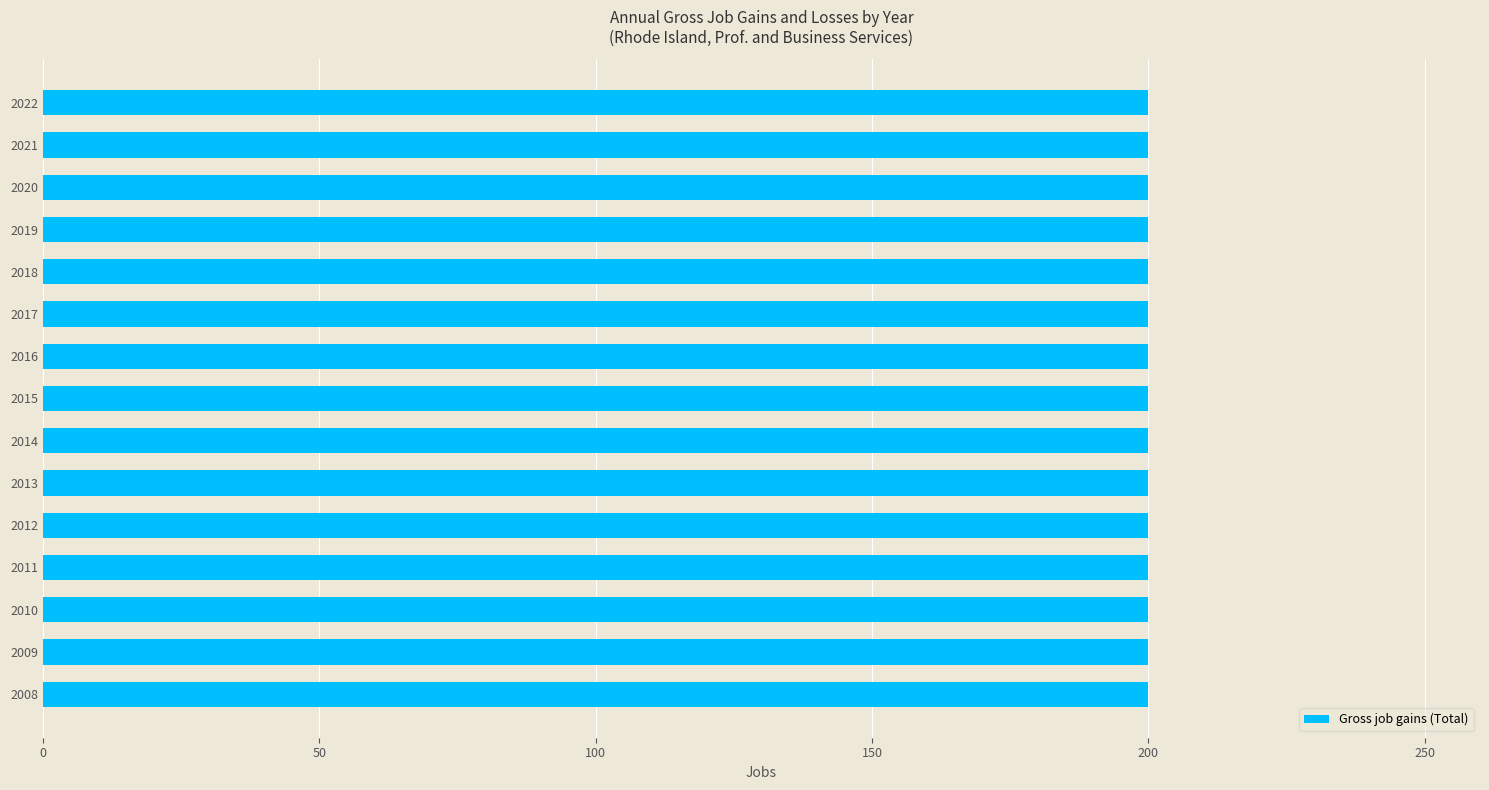

Where is Gross job gains (Total) nearest to the value 200?

2008